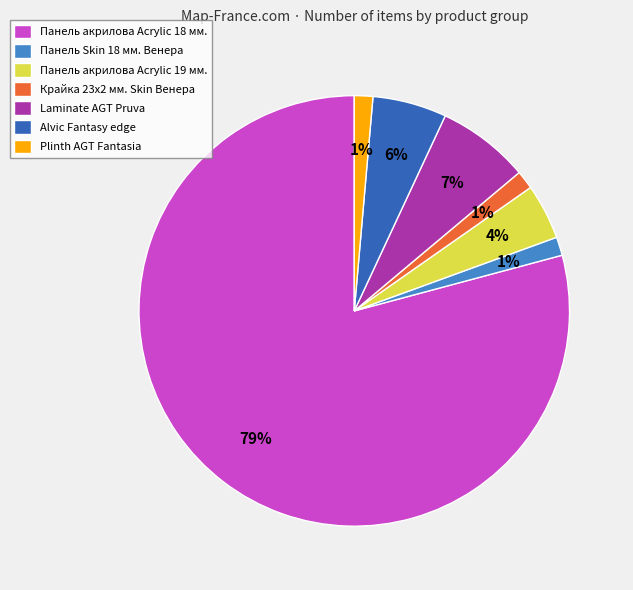

Does Панель акрилова Acrylic 18 мм. account for over 50% of the chart?

Yes